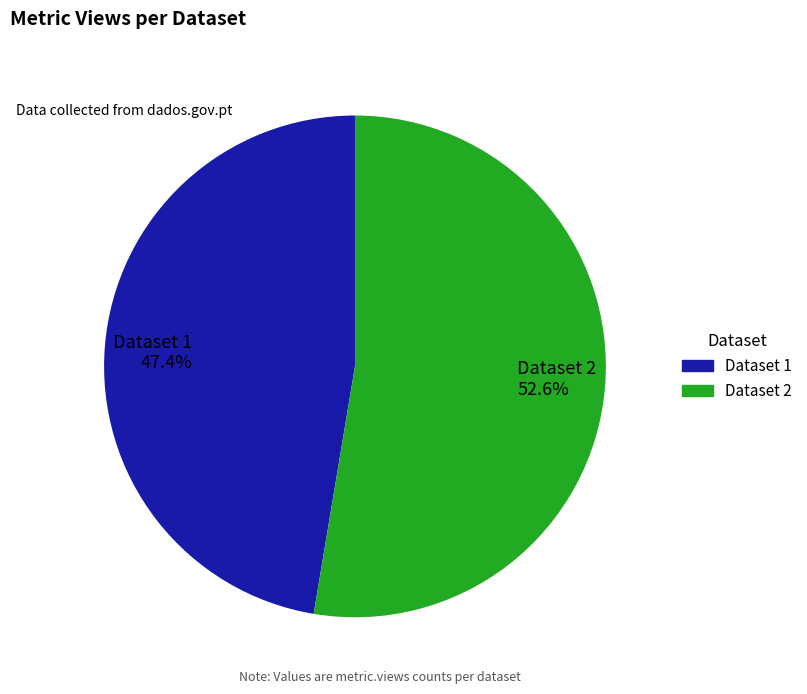

Which has a higher value, Dataset 1 47.4% or Dataset 2 52.6%?

Dataset 2 52.6%